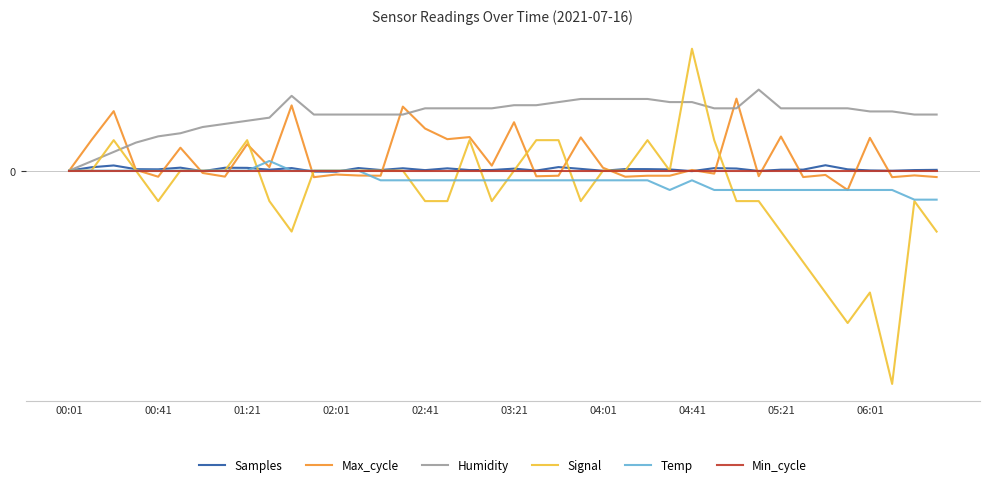

Which series has the widest spread of values?

Signal